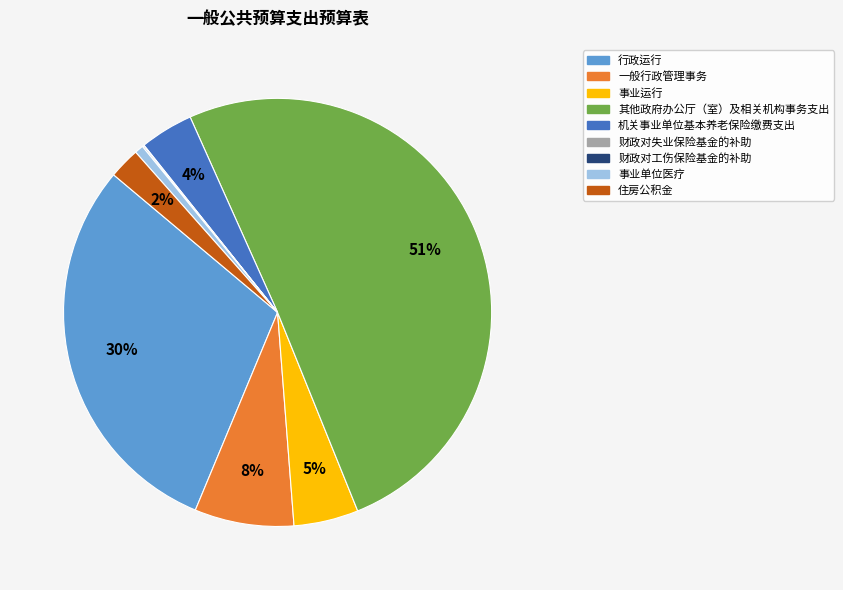

To the nearest percent, what is the difference between the 一般行政管理事务 and 行政运行 slice percentages?

22%